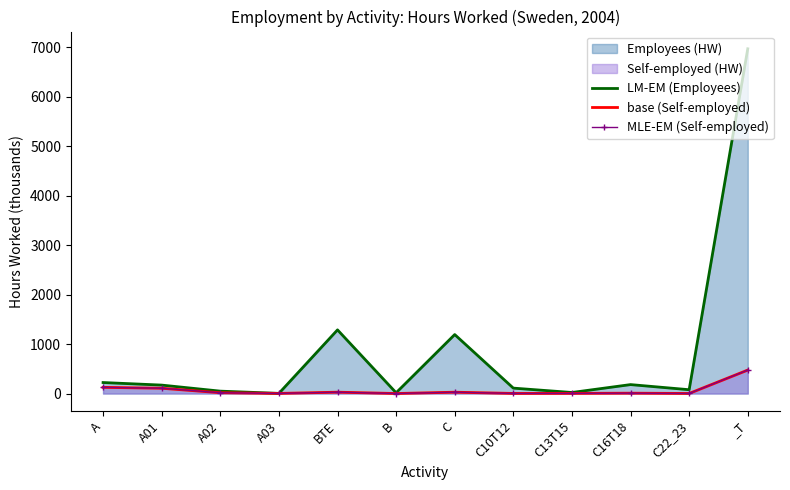

Rank the series by their maximum value, from highest to lowest.

LM-EM (Employees), base (Self-employed), MLE-EM (Self-employed)